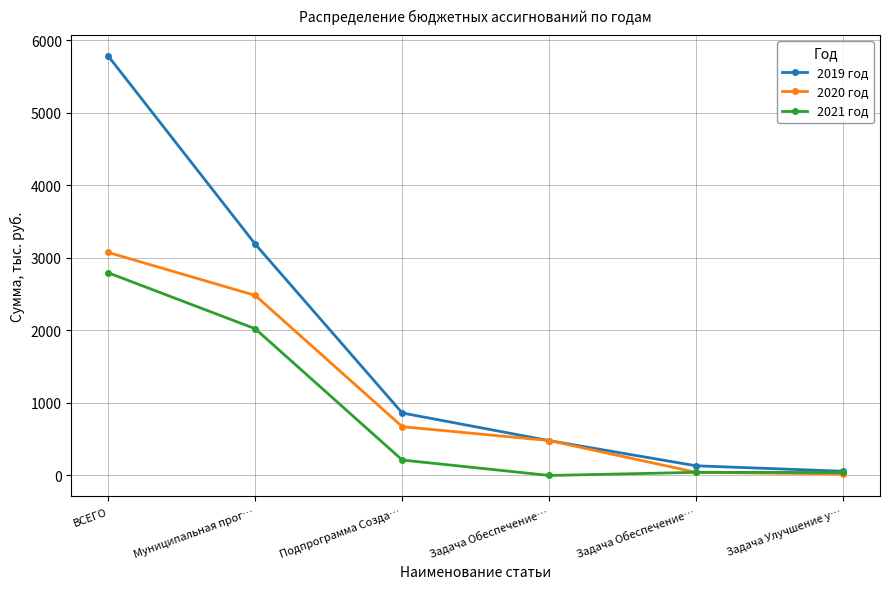

How many interior local peaks does the 2021 год series have?

1